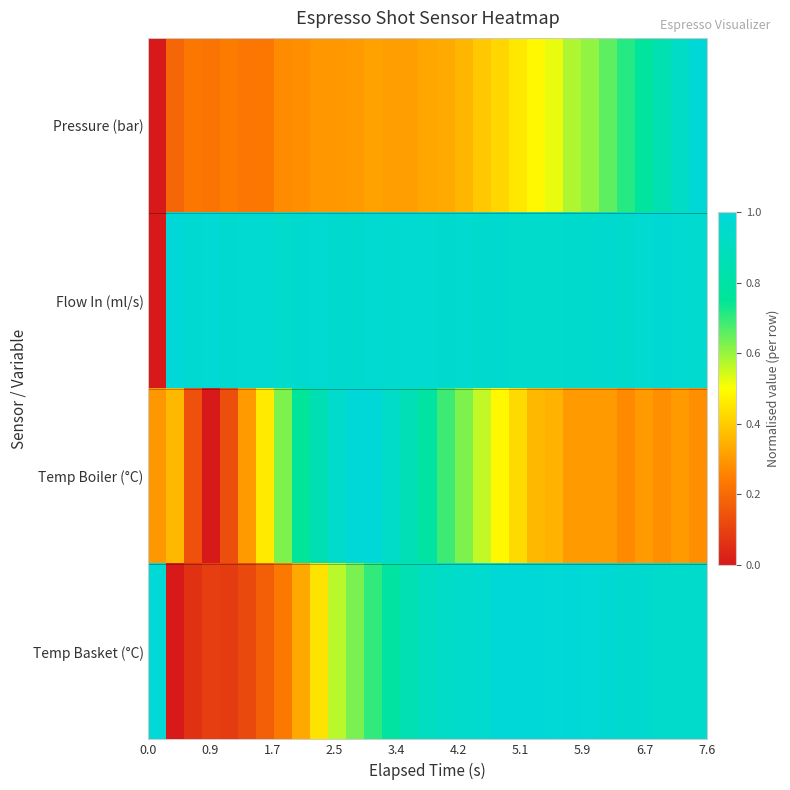

What is the greatest value displayed?

1.0